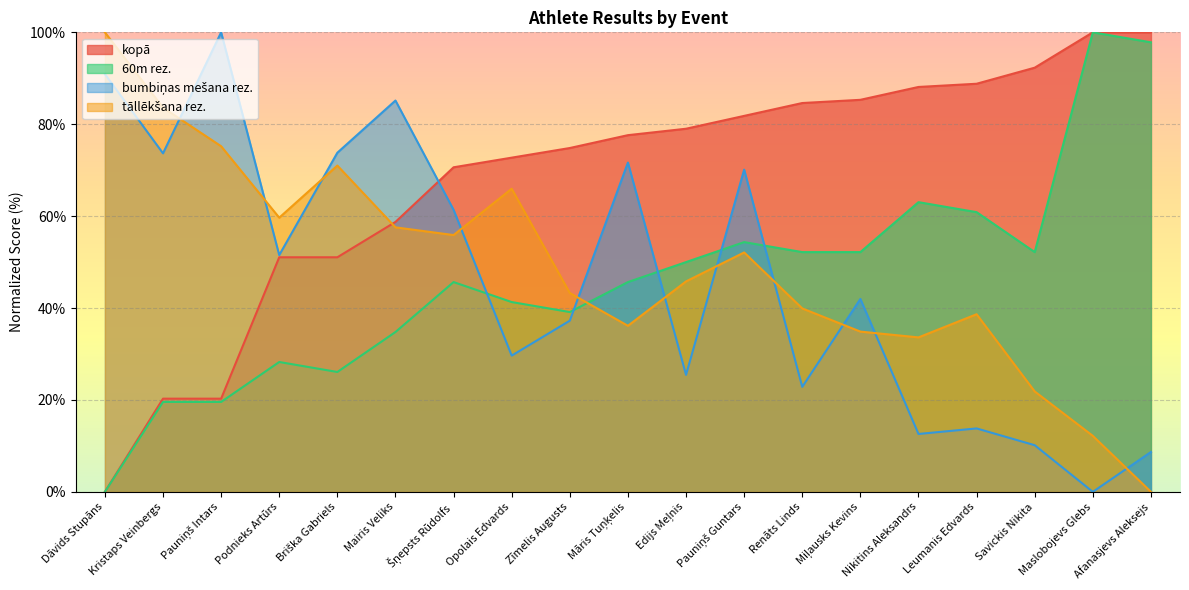

What is the label of the 6th point from the right?

Miļausks Kevins